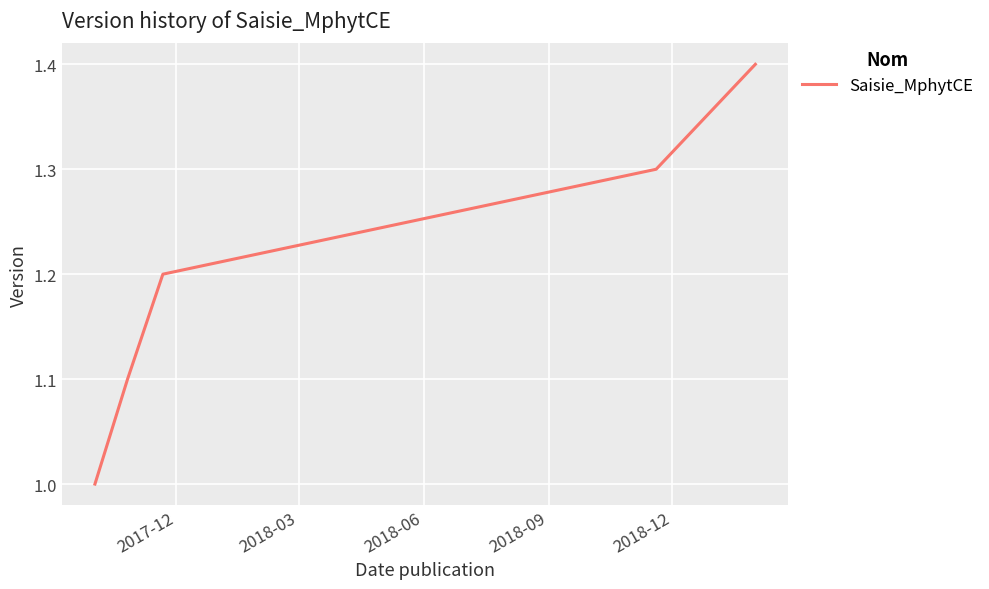

What is the minimum value shown in the chart?

1.0